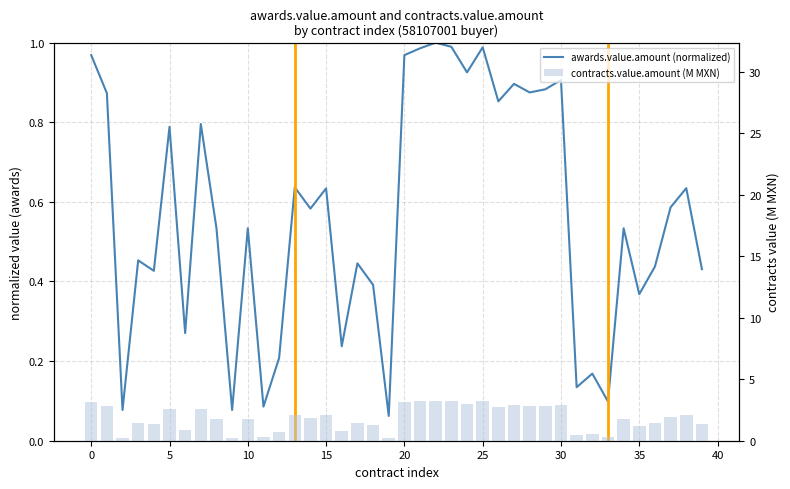

Is the value of contracts.value.amount (M MXN) at 30 greater than the value of awards.value.amount (normalized) at 37?

Yes